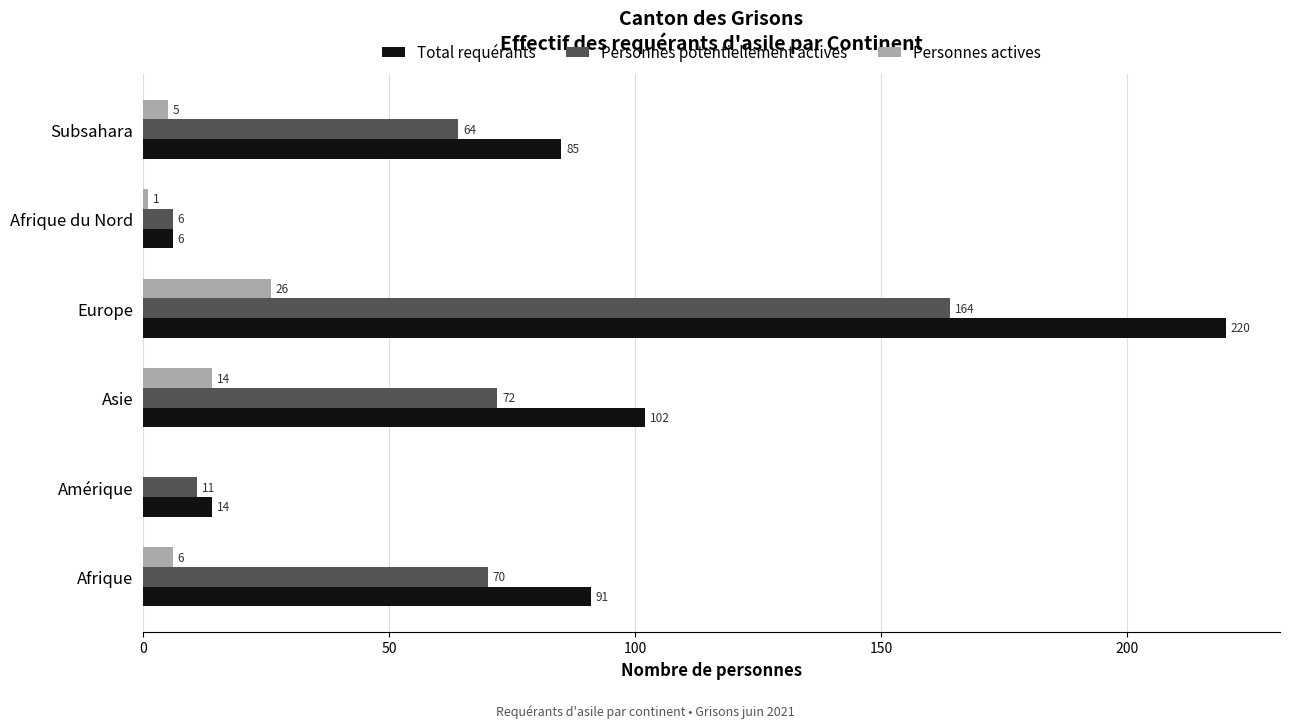

What is the greatest value displayed?

220